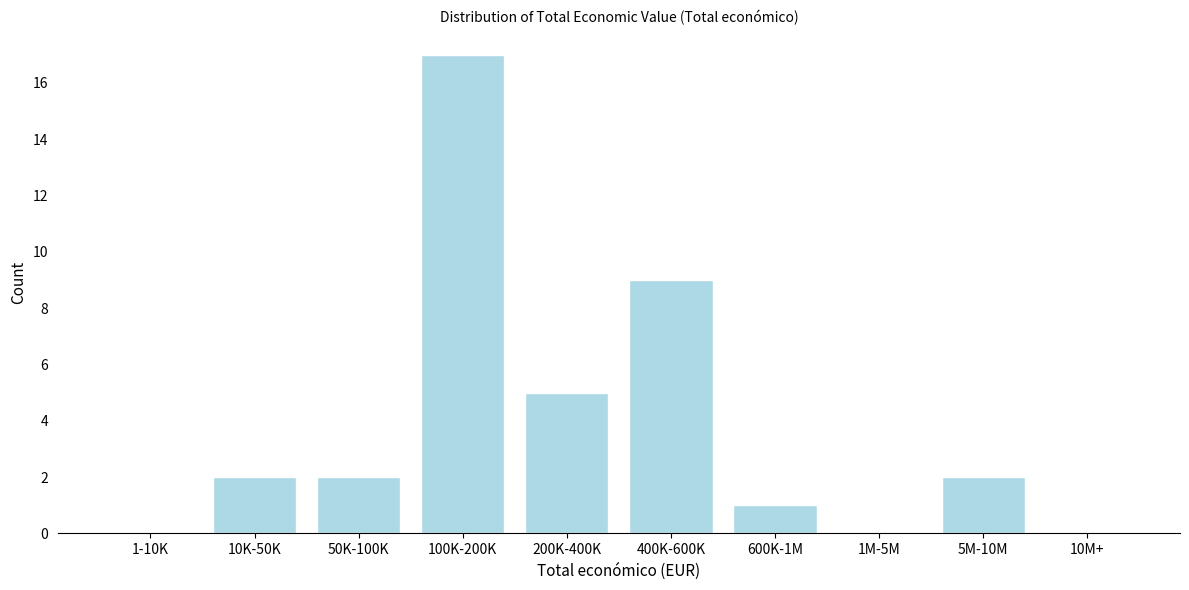

Reading right to left, transcribe all the data shown in this chart.

10M+=0	5M-10M=2	1M-5M=0	600K-1M=1	400K-600K=9	200K-400K=5	100K-200K=17	50K-100K=2	10K-50K=2	1-10K=0